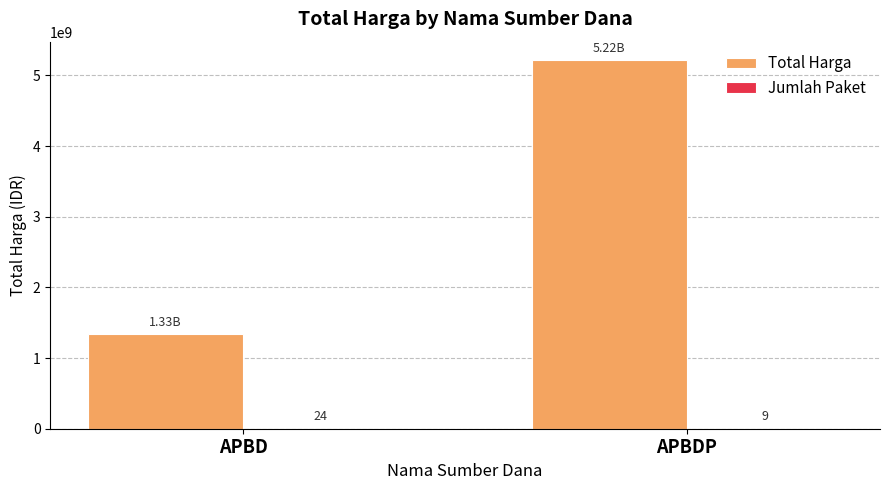

What is the sum of the Total Harga values at APBD and APBDP?

6550120845